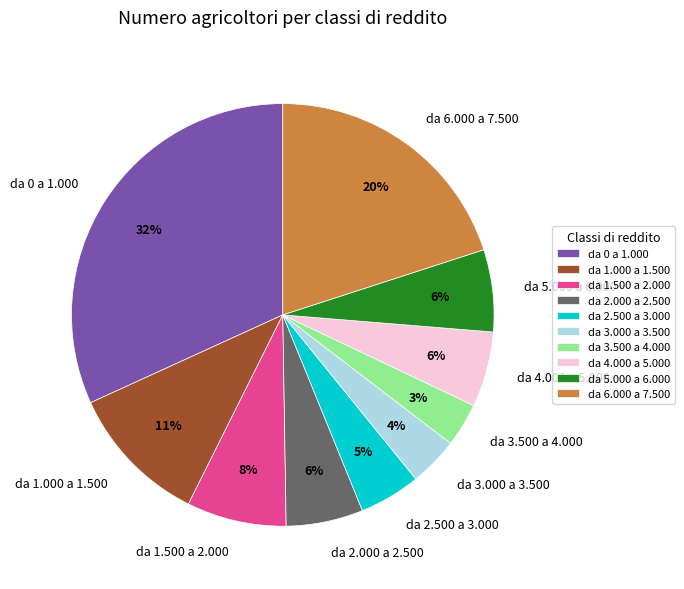

Which slice is the largest?

da 0 a 1.000